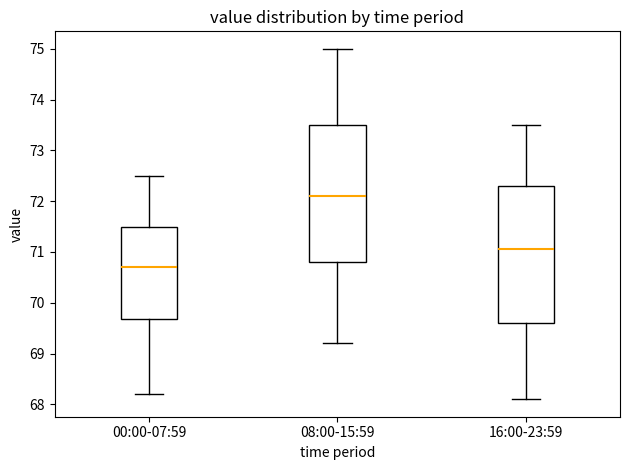

Where is the upper edge of the box for 16:00-23:59 on the y-axis? The values are not printed on the chart, so give them approximately, as read against the axis.

72.3